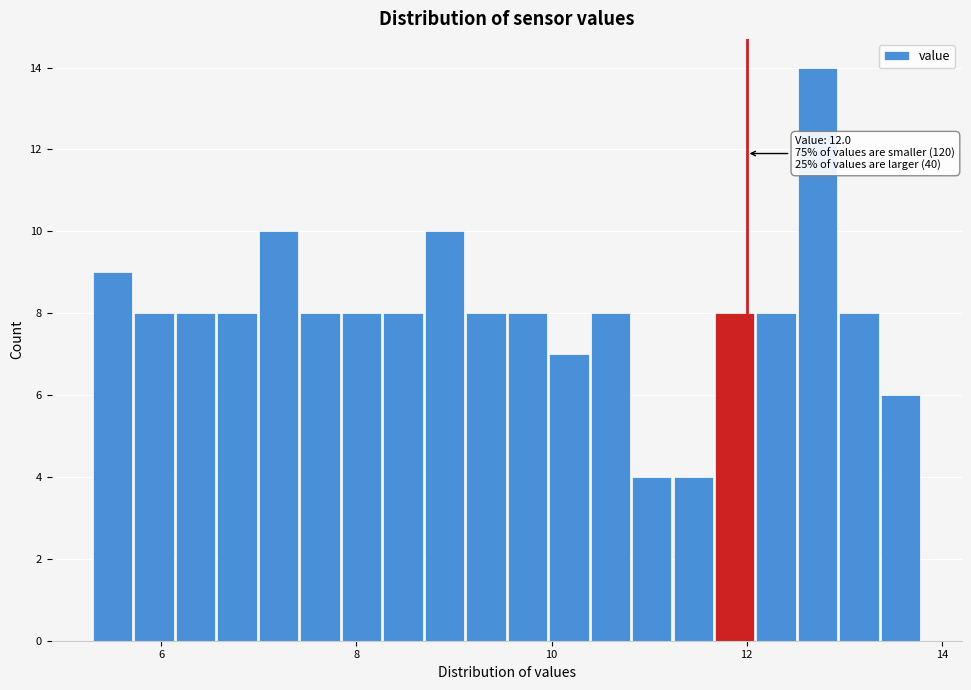

Read against the x-axis, roughly where is the centre of the tallest bar?

12.8